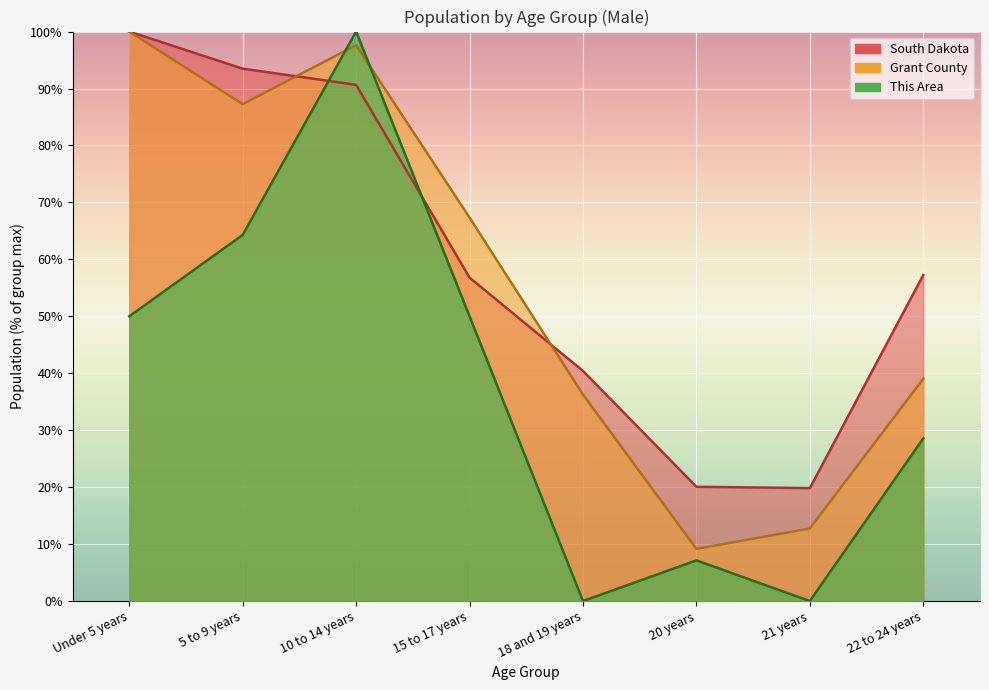

What is the sum of all South Dakota values?

478.5